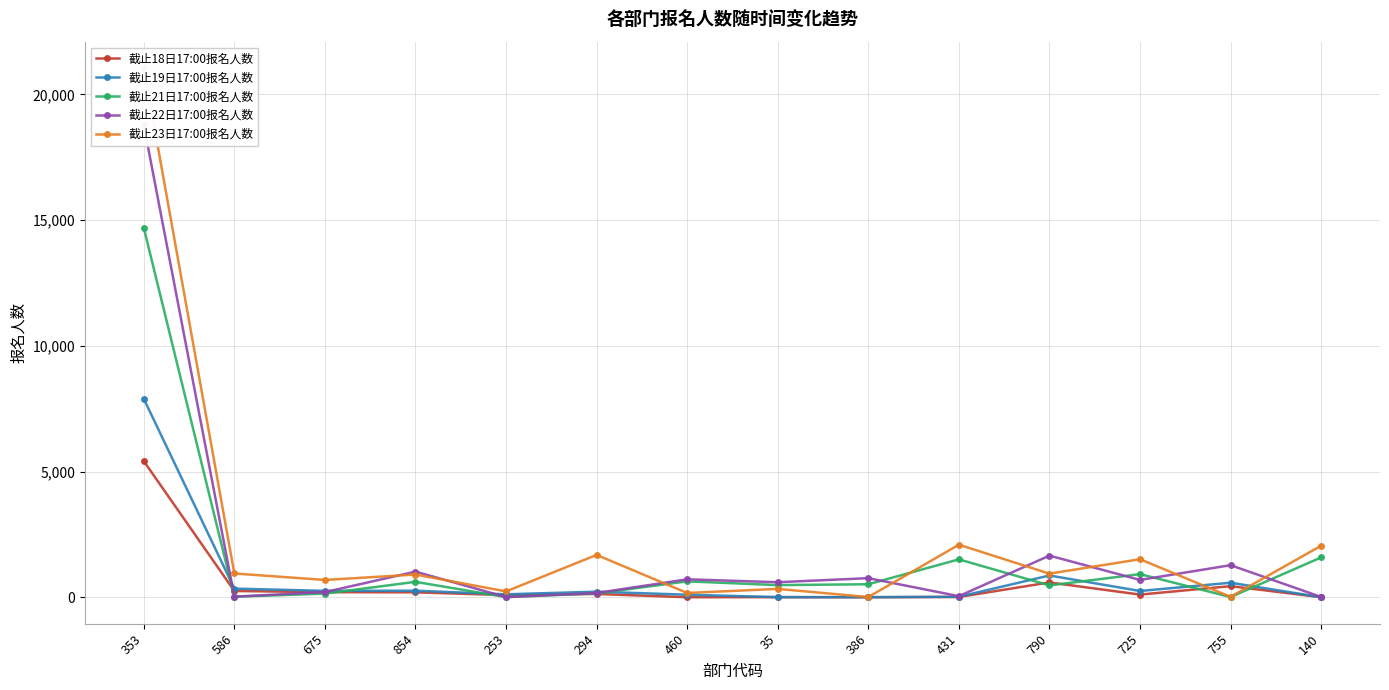

In 截止21日17:00报名人数, how many points are higher than both neighbors (excluding endpoints)?

4